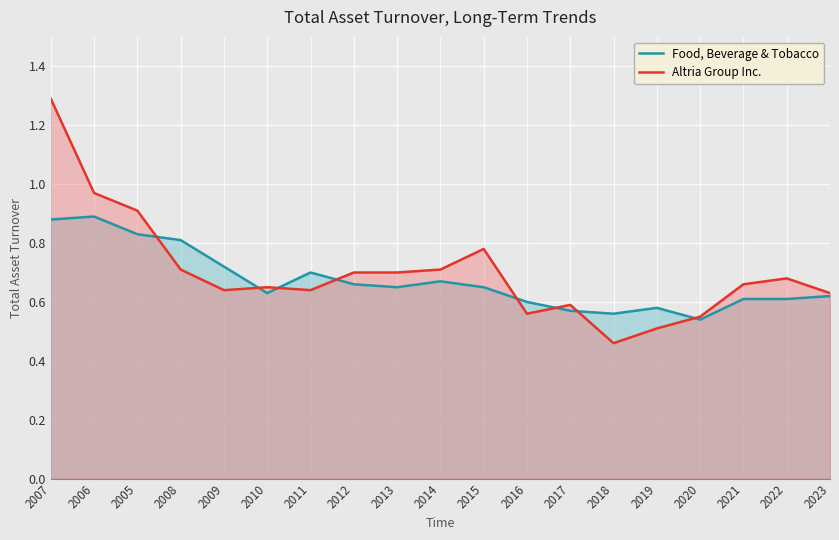

What are all the series names shown in the legend?

Food, Beverage & Tobacco, Altria Group Inc.